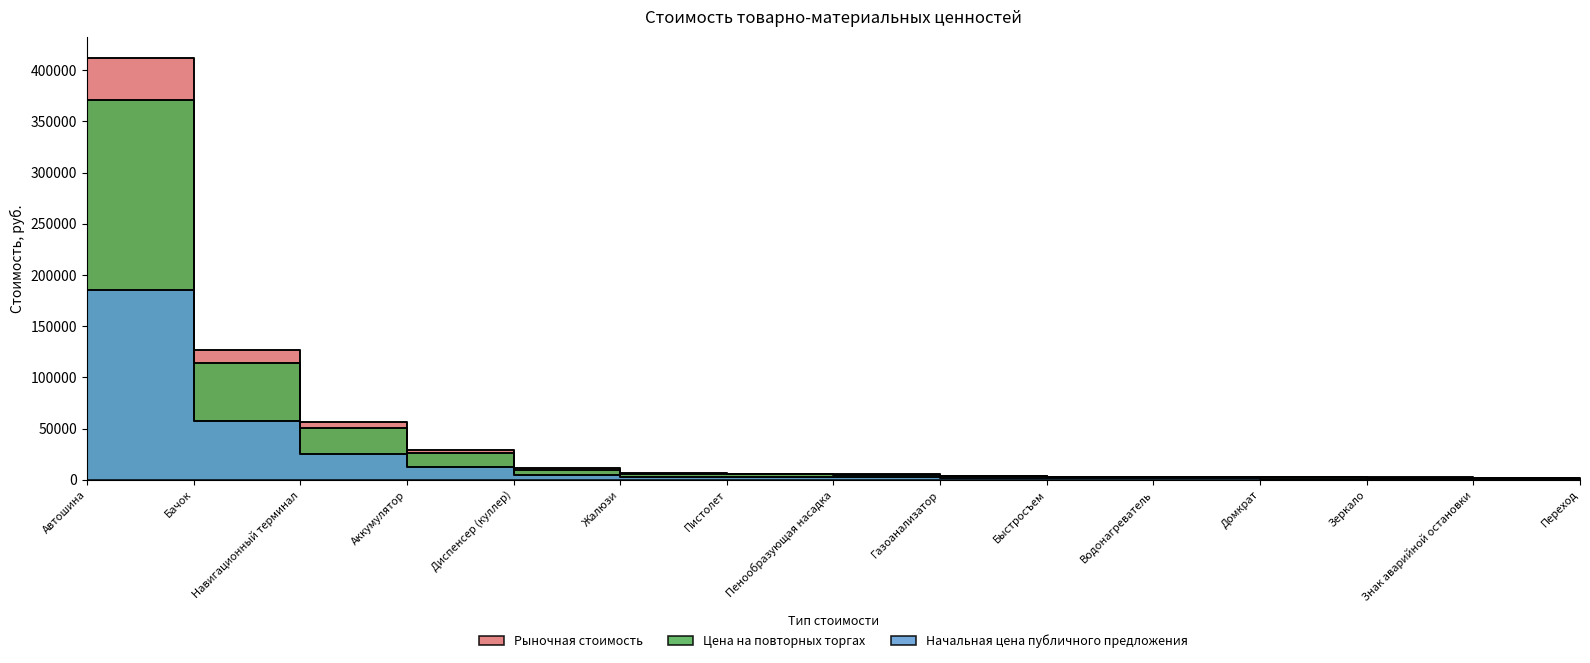

Which series has the largest range (max minus min)?

Рыночная стоимость